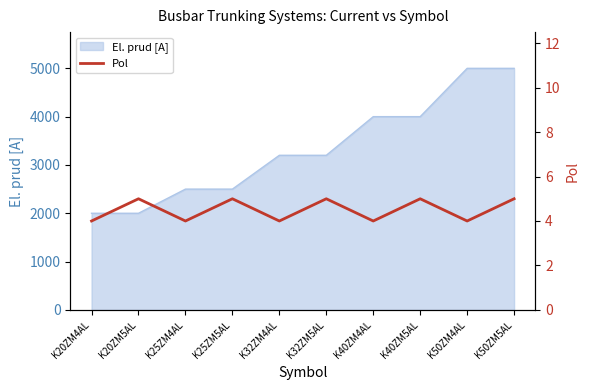

How many values are between 4 and 5?

10